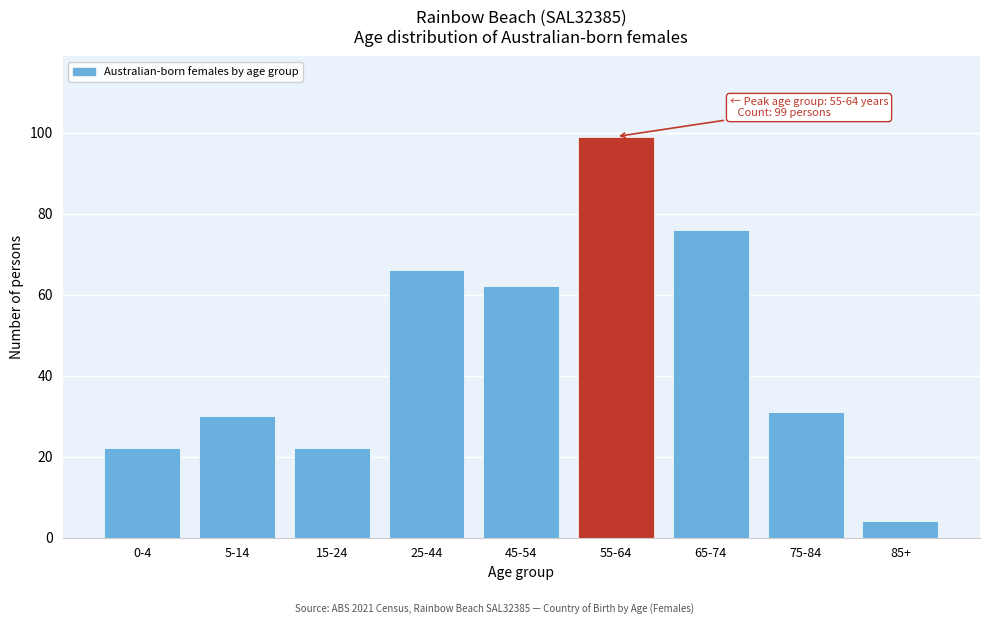

Reading right to left, list all the values displayed in this chart.

85+=4	75-84=31	65-74=76	55-64=99	45-54=62	25-44=66	15-24=22	5-14=30	0-4=22